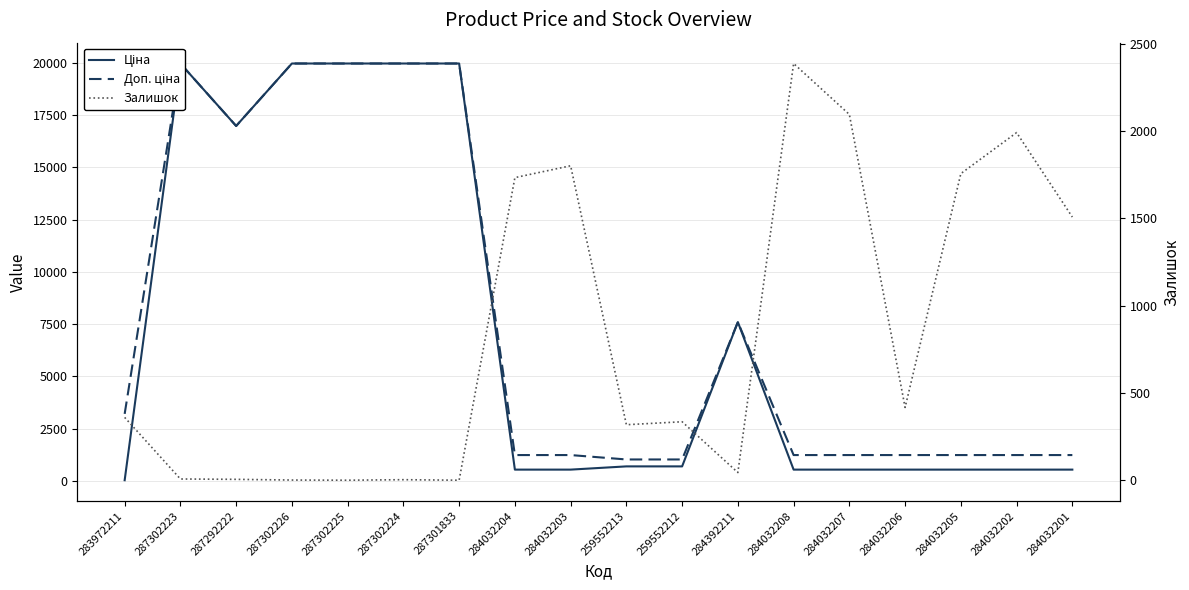

Reading left to right, transcribe all the data shown in this chart.

Ціна: 283972211=32.0	287302223=19964.2	287292222=16976.3	287302226=19964.2	287302225=19964.2	287302224=19964.2	287301833=19964.2	284032204=539.0	284032203=539.0	259552213=693.7	259552212=693.7	284392211=7596.5	284032208=539.0	284032207=539.0	284032206=539.0	284032205=539.0	284032202=539.0	284032201=539.0
Доп. ціна: 283972211=3205.0	287302223=19964.2	287292222=16976.3	287302226=19964.2	287302225=19964.2	287302224=19964.2	287301833=19964.2	284032204=1235.4	284032203=1235.4	259552213=1024.6	259552212=1024.6	284392211=7596.5	284032208=1235.4	284032207=1235.4	284032206=1235.4	284032205=1235.4	284032202=1235.4	284032201=1235.4
Залишок: 283972211=360.0	287302223=7.0	287292222=5.0	287302226=1.0	287302225=0.0	287302224=3.0	287301833=0.0	284032204=1734.0	284032203=1802.0	259552213=318.0	259552212=335.0	284392211=44.0	284032208=2388.0	284032207=2096.0	284032206=417.0	284032205=1757.0	284032202=1992.0	284032201=1508.0